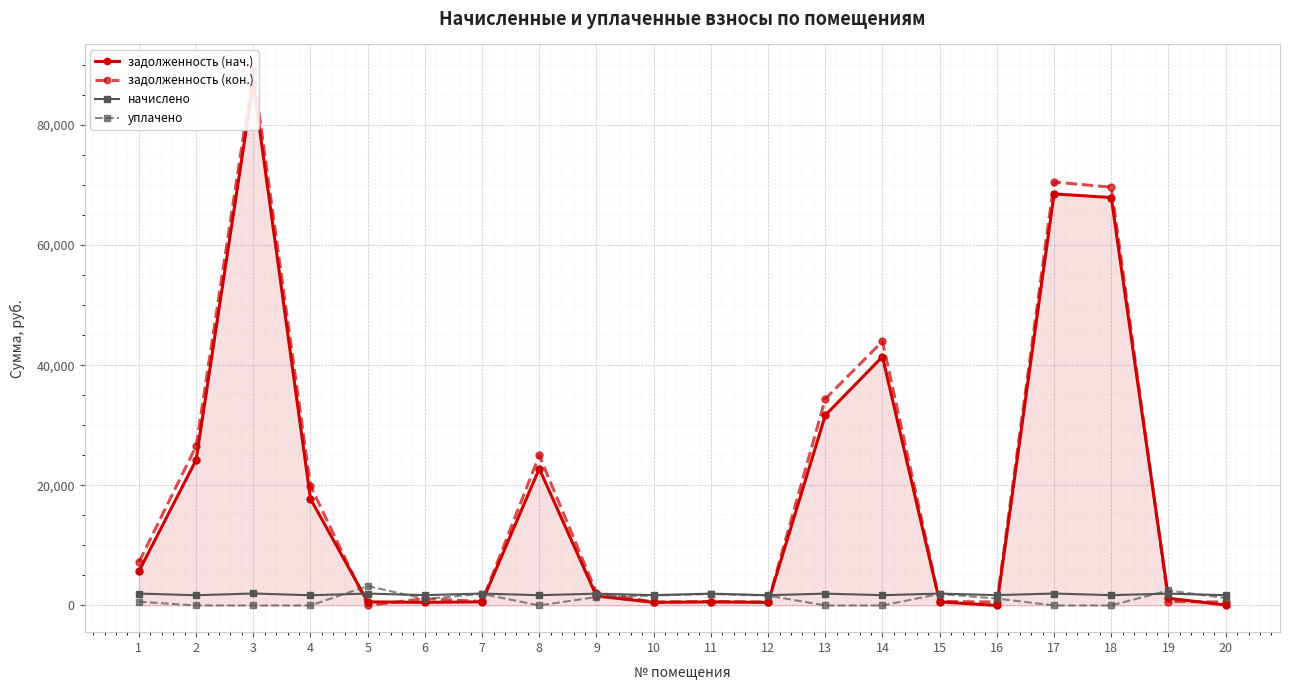

List the series in order of their peak value, lowest first.

начислено, уплачено, задолженность (нач.), задолженность (кон.)